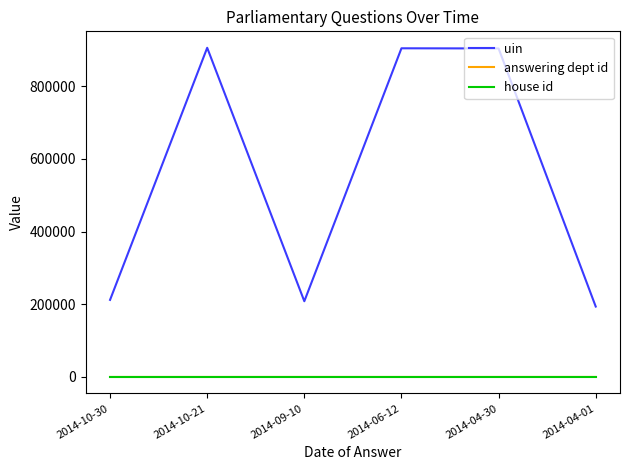

Which series has the largest range (max minus min)?

uin